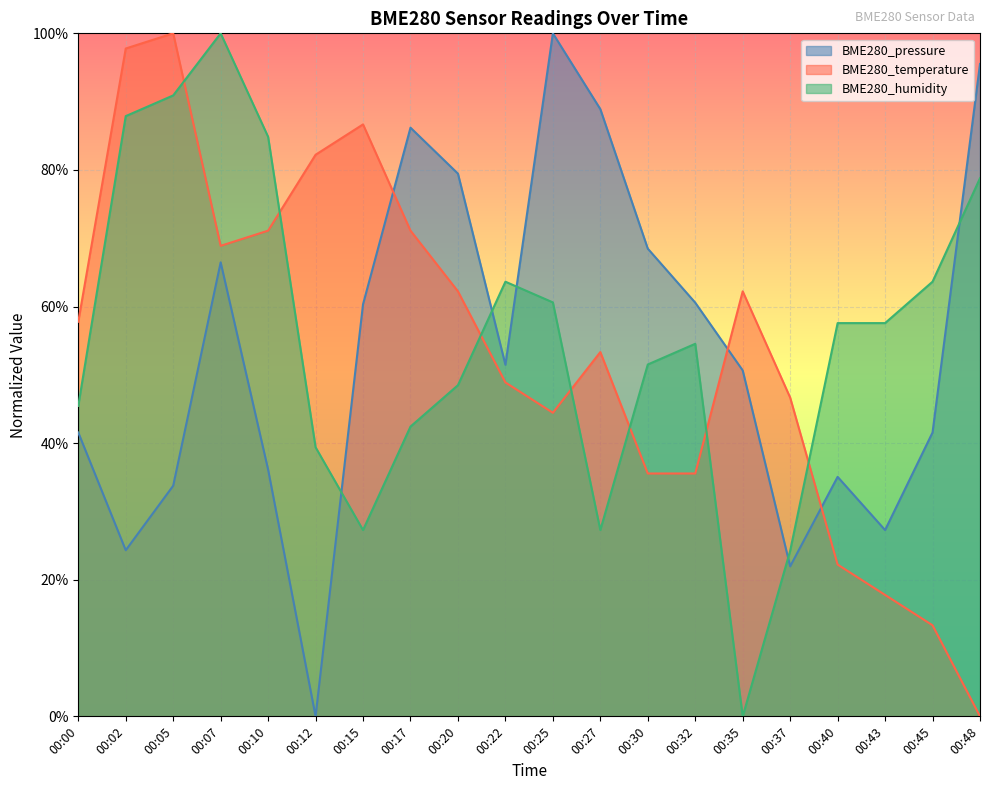

Between 00:05 and 00:22, which series saw the biggest shift?

BME280_temperature